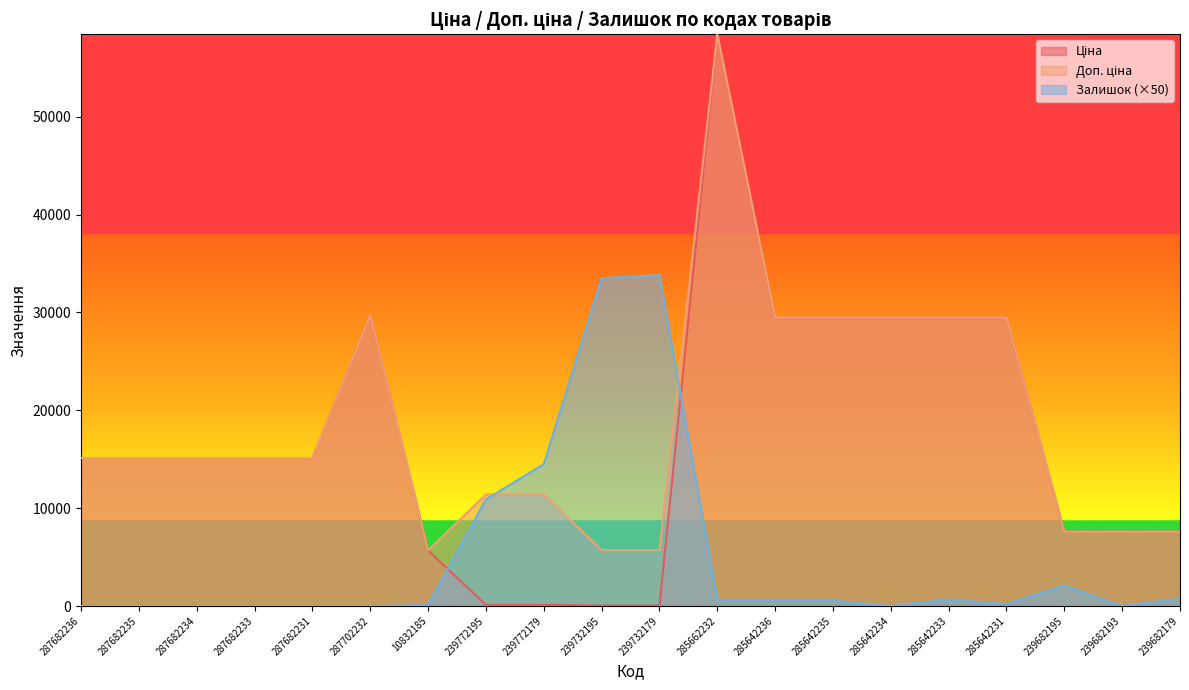

The value of Доп. ціна at 239682193 is 7596.5. True or false?

True